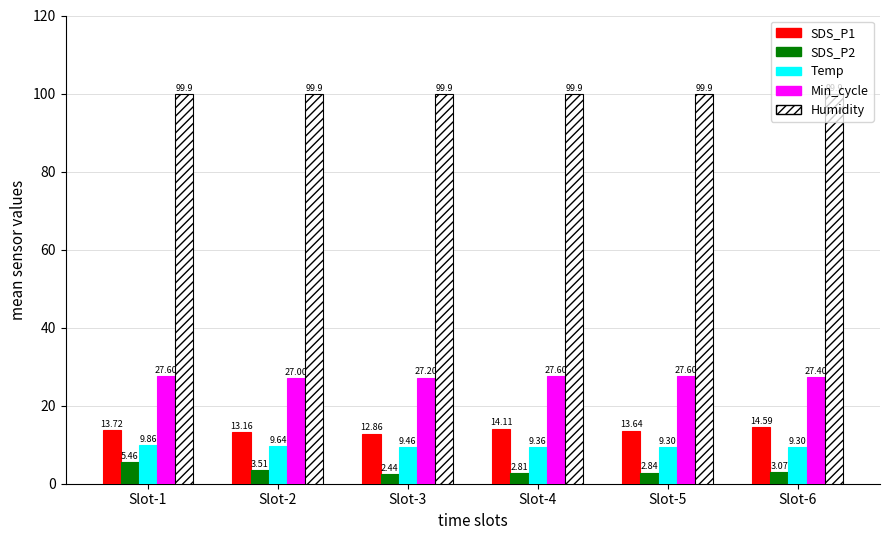

How many bars are there in each group?

5